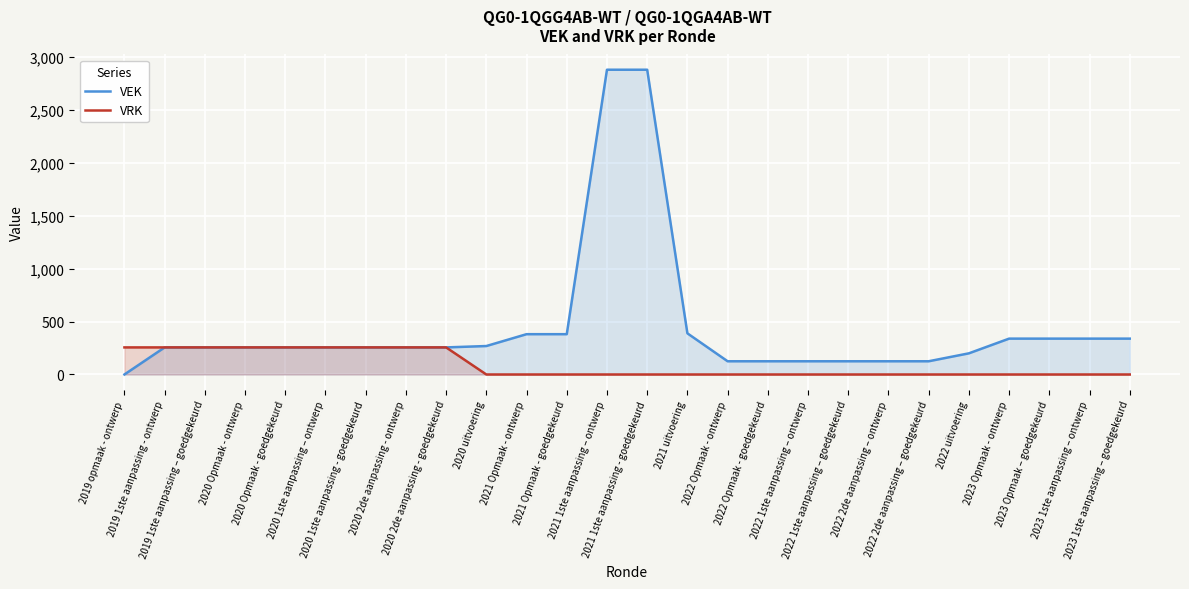

What is the sum of the VRK values at 2020 Opmaak - ontwerp and 2021 Opmaak - ontwerp?

256